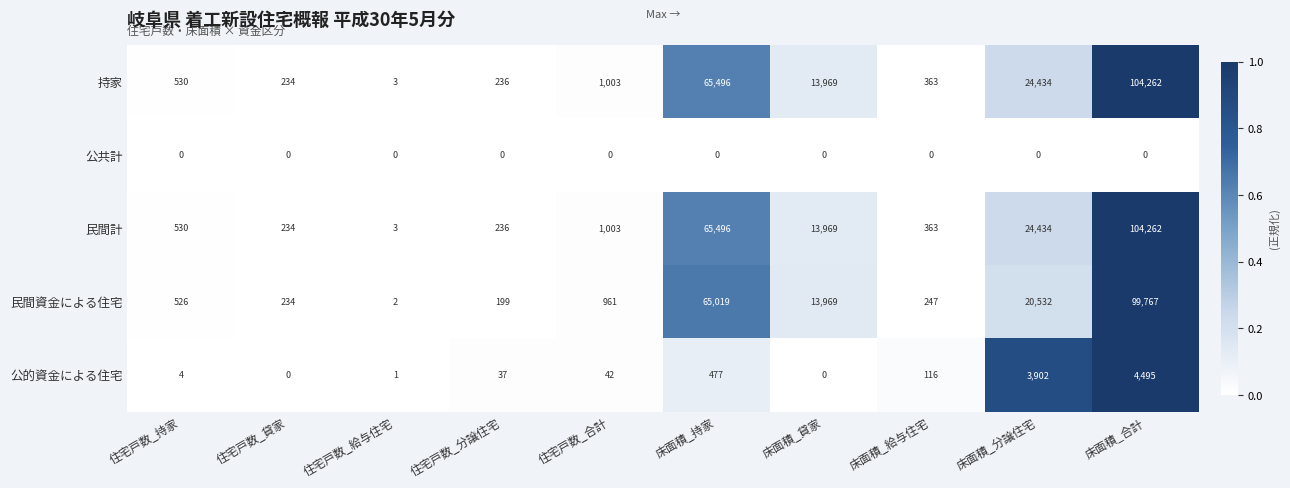

List the labels in order of 民間計 value, largest first.

床面積_合計, 床面積_持家, 床面積_分譲住宅, 床面積_貸家, 住宅戸数_合計, 住宅戸数_持家, 床面積_給与住宅, 住宅戸数_分譲住宅, 住宅戸数_貸家, 住宅戸数_給与住宅